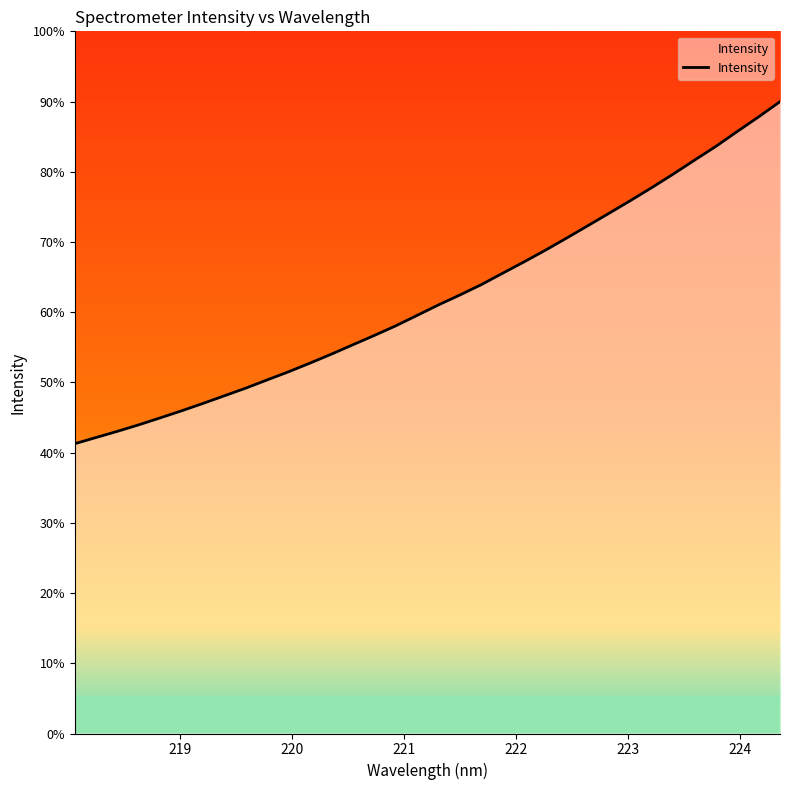

Is this an area chart (filled region under the line)?

Yes